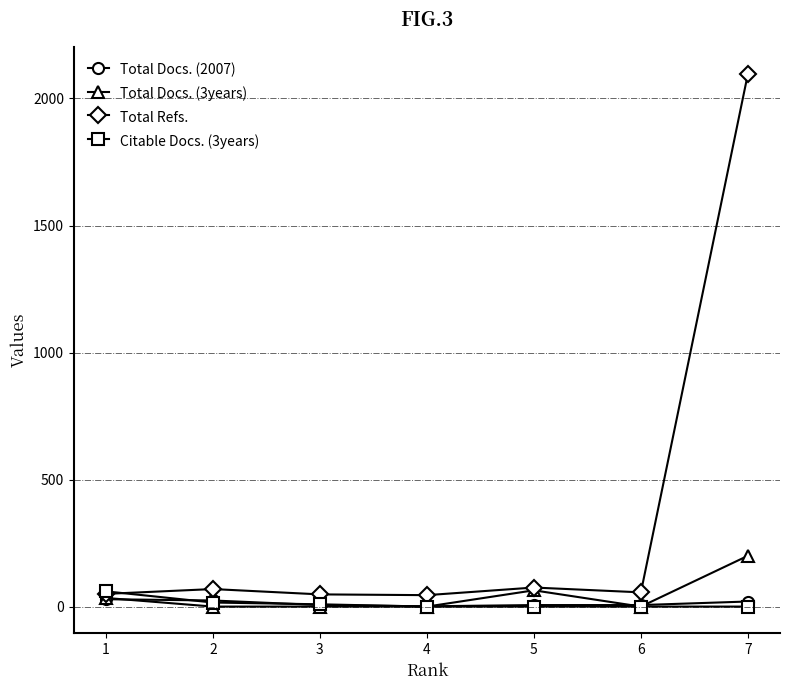

What is the difference between the highest and lowest values at 4?

45